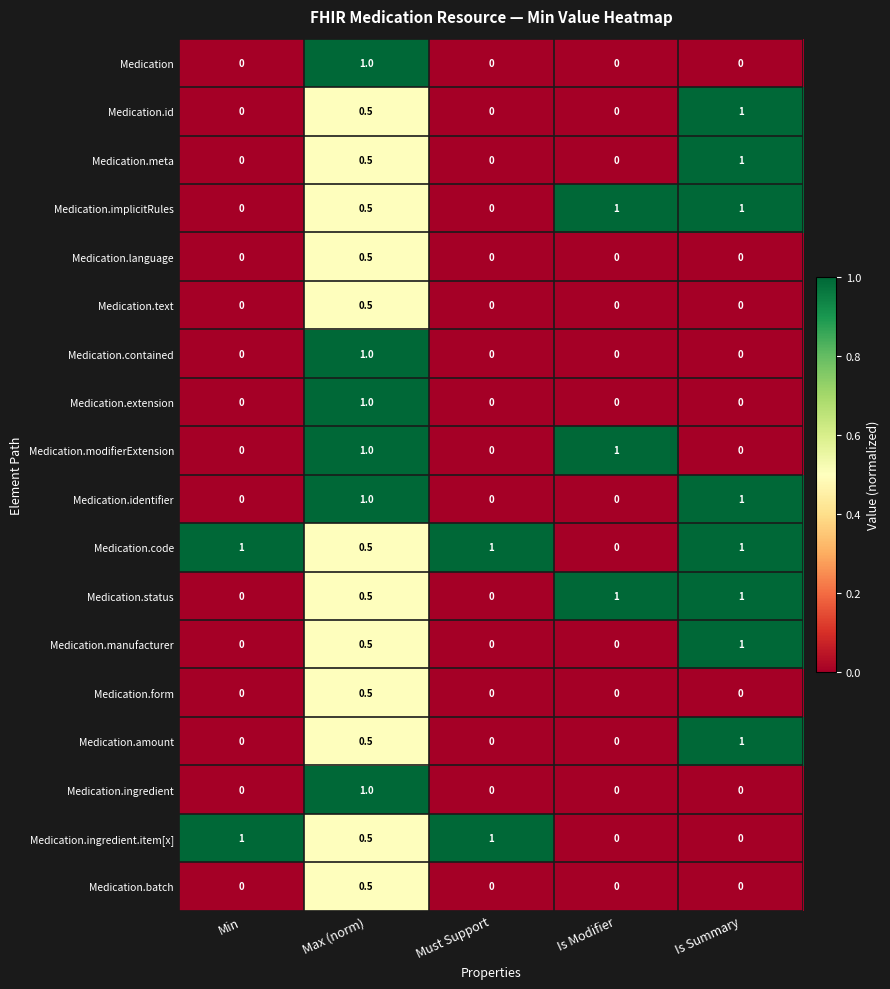

What is the highest value of the Medication.code series?

1.0